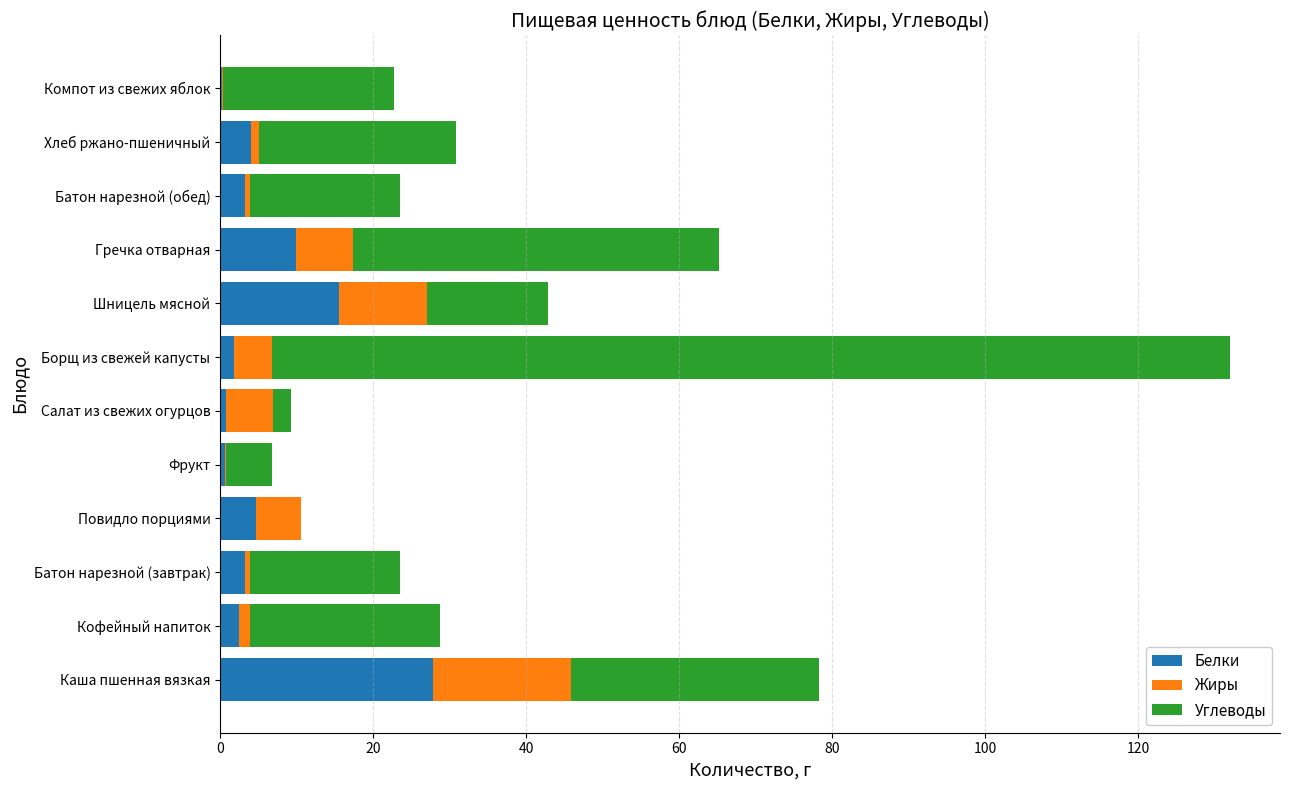

At which category is the sum across all series the highest?

Борщ из свежей капусты